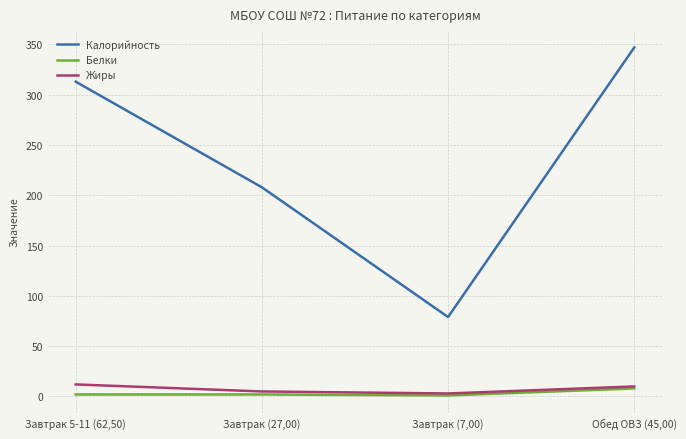

How many categories are shown in the chart?

4